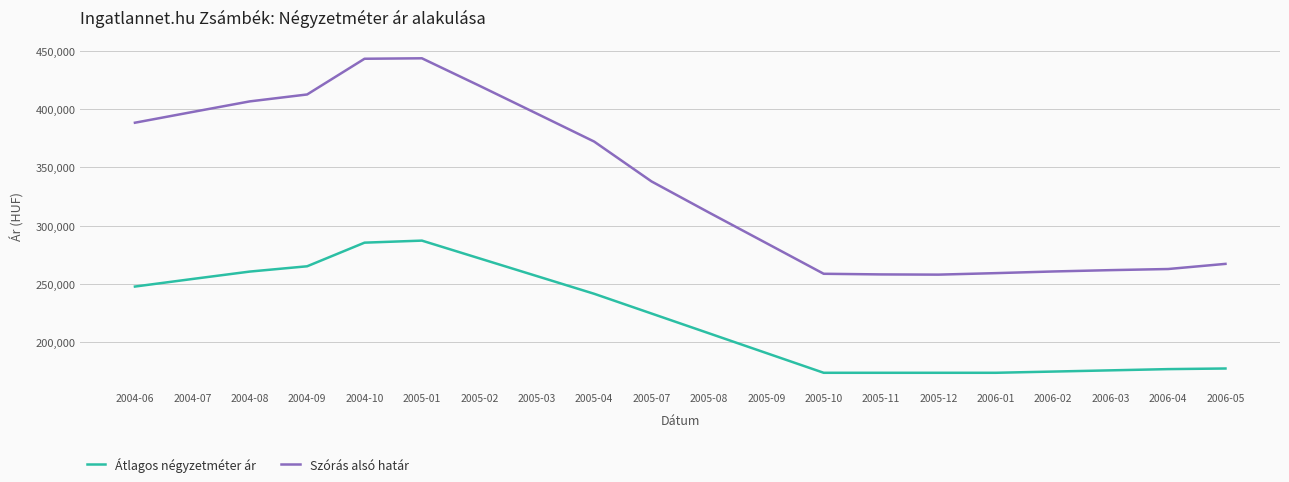

Rank the series at 2006-04 from highest to lowest value.

Szórás alsó határ, Átlagos négyzetméter ár